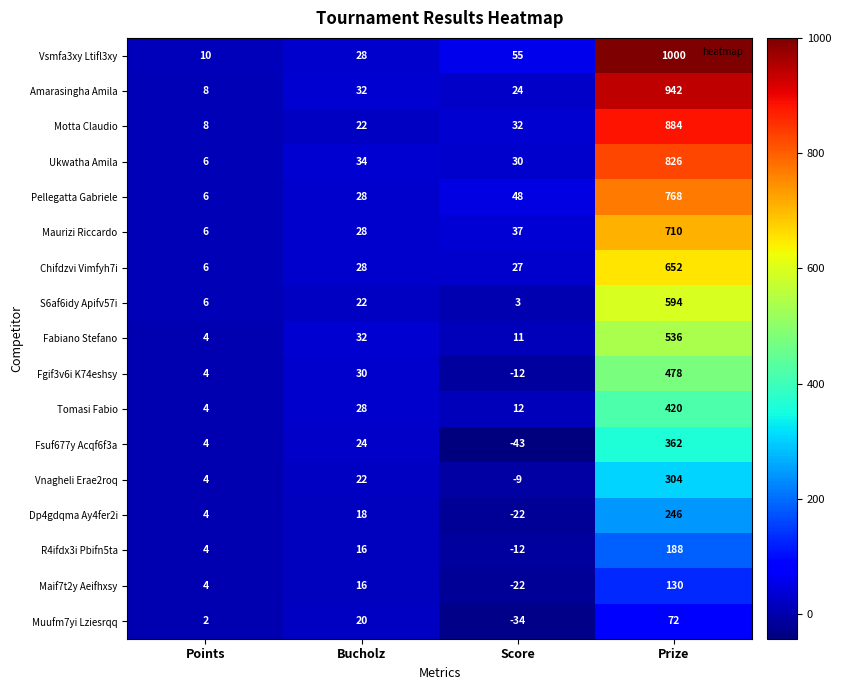

List the series in order of their peak value, lowest first.

Muufm7yi Lziesrqq, Maif7t2y Aeifhxsy, R4ifdx3i Pbifn5ta, Dp4gdqma Ay4fer2i, Vnagheli Erae2roq, Fsuf677y Acqf6f3a, Tomasi Fabio, Fgif3v6i K74eshsy, Fabiano Stefano, S6af6idy Apifv57i, Chifdzvi Vimfyh7i, Maurizi Riccardo, Pellegatta Gabriele, Ukwatha Amila, Motta Claudio, Amarasingha Amila, Vsmfa3xy Ltifl3xy